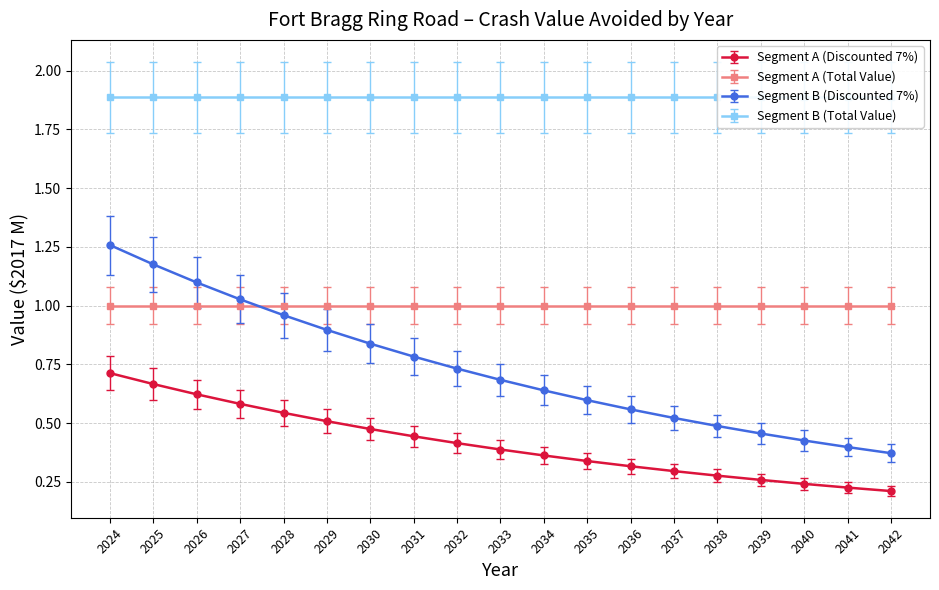

What is the difference between the maximum and minimum values in the Segment A (Discounted 7%) series?

0.5